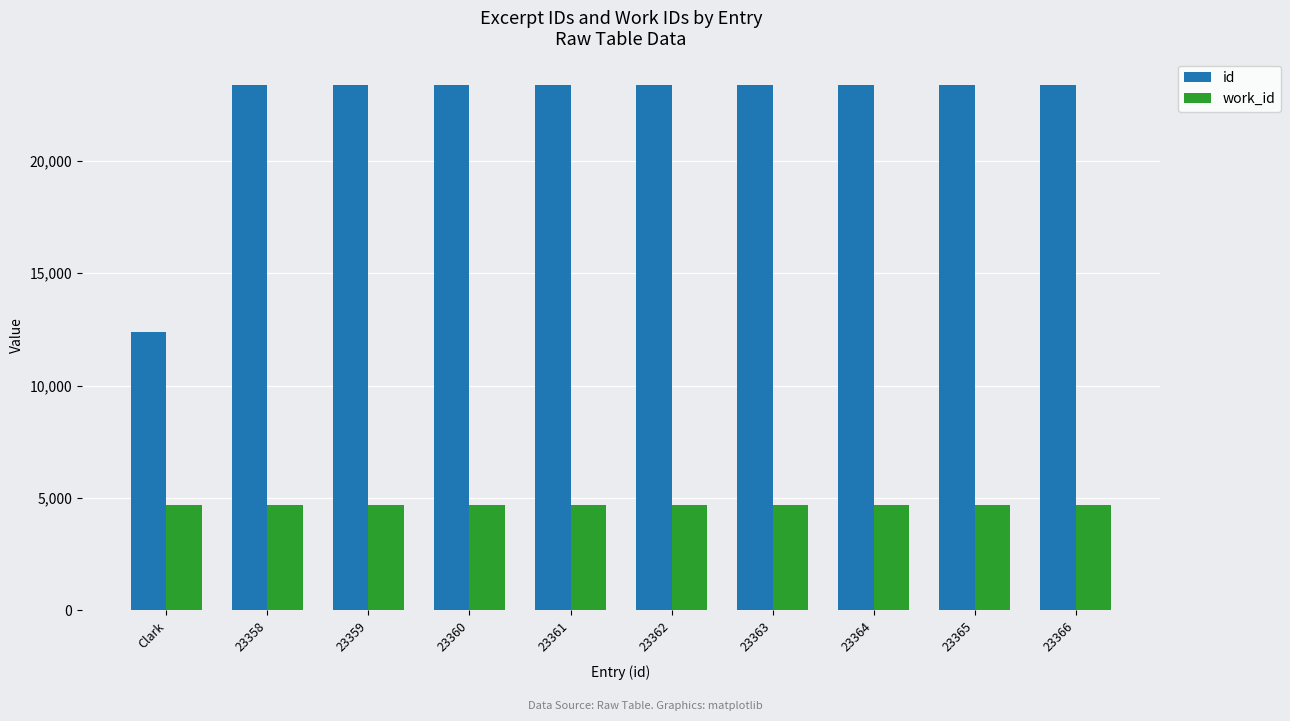

Which series has the largest total across all categories?

id